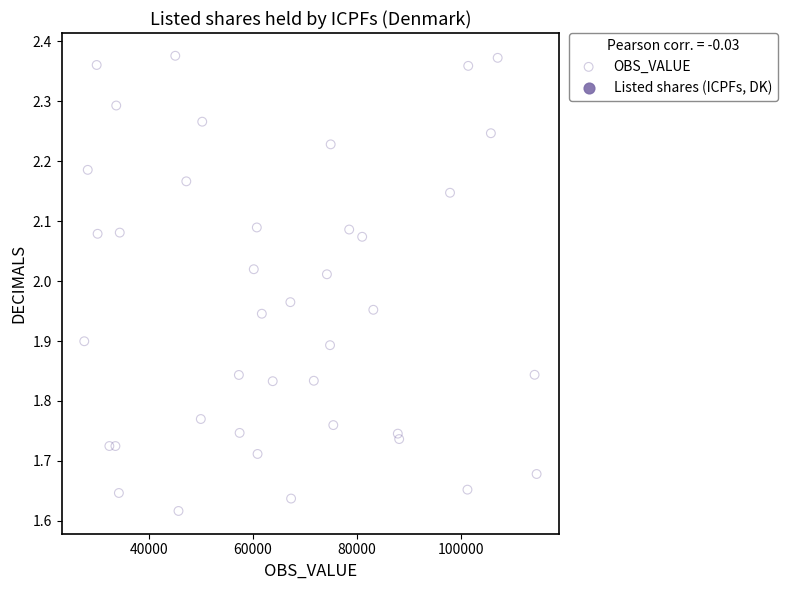

What is the range of Y values (max minus min)?

0.8